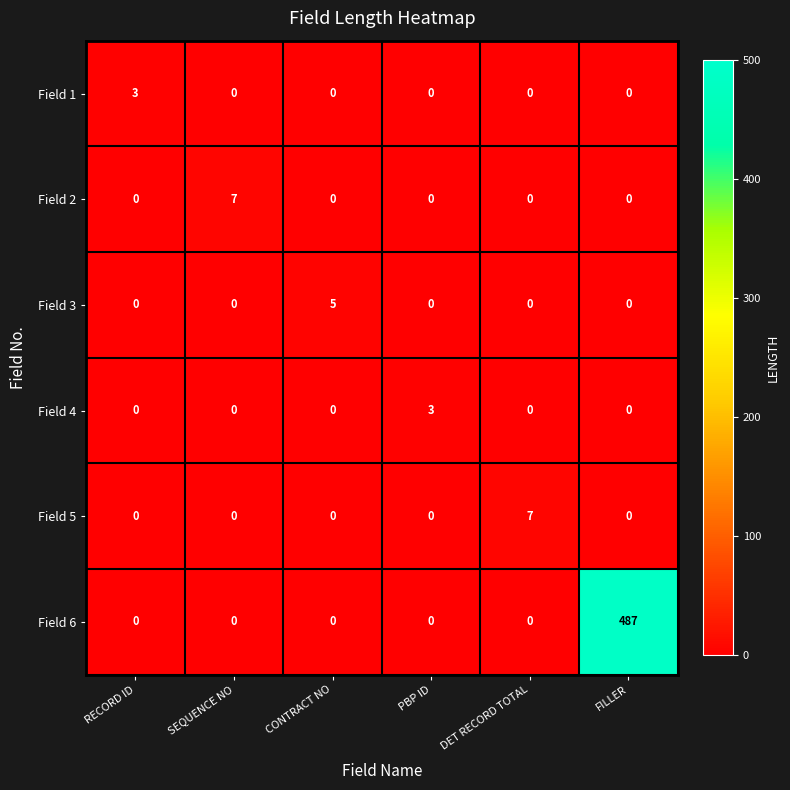

The Field 3 series shows 1 at CONTRACT NO. True or false?

False